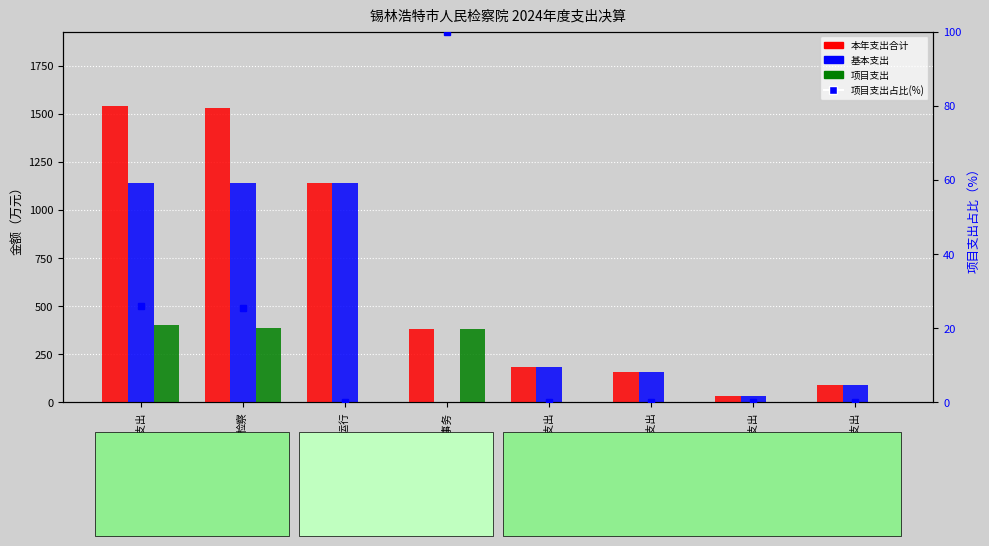

Which series has the largest total across all categories?

本年支出合计